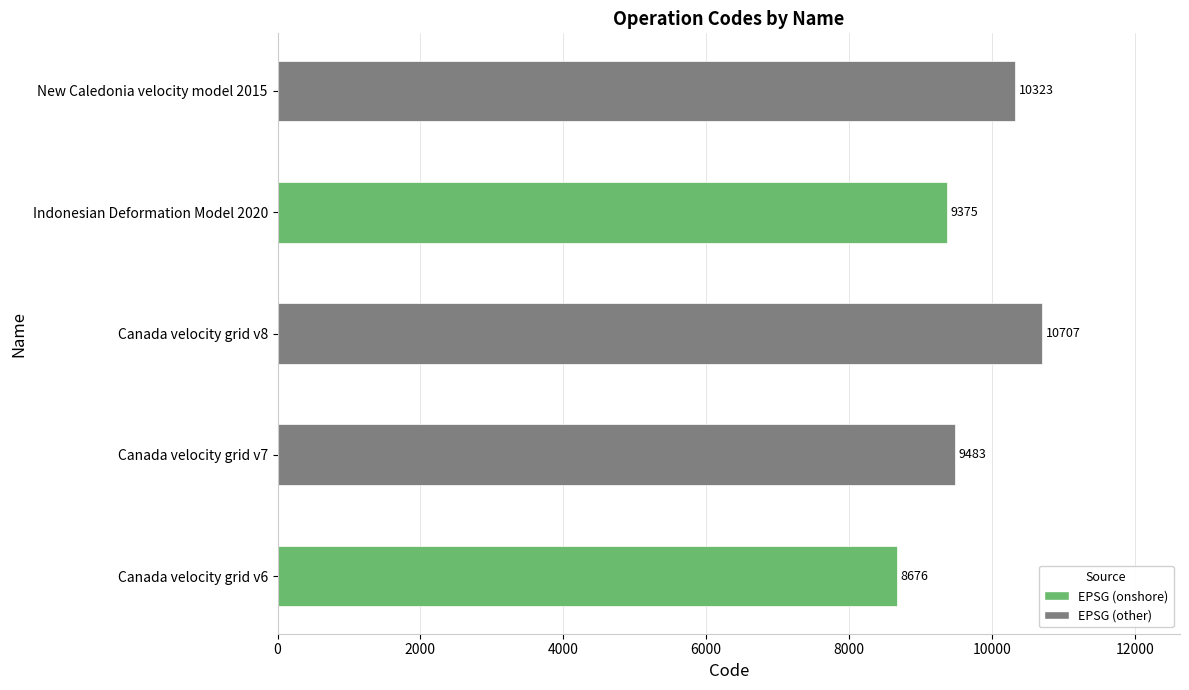

What is the ratio of the value at Canada velocity grid v7 to the value at Canada velocity grid v8?

0.9